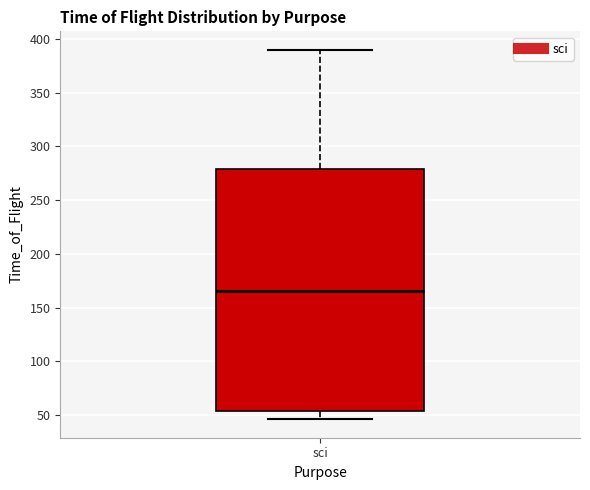

Read this box plot against the y-axis: the position of the median line, the range covered by the box, and the ends of both whiskers. The values are not printed on the chart, so give them approximately, as read against the axis.

median 165, box 55 to 280, whiskers 45 to 390